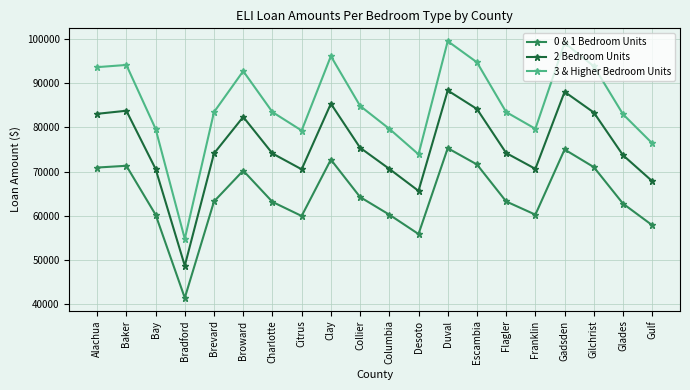

In 3 & Higher Bedroom Units, how many points are higher than both neighbors (excluding endpoints)?

5